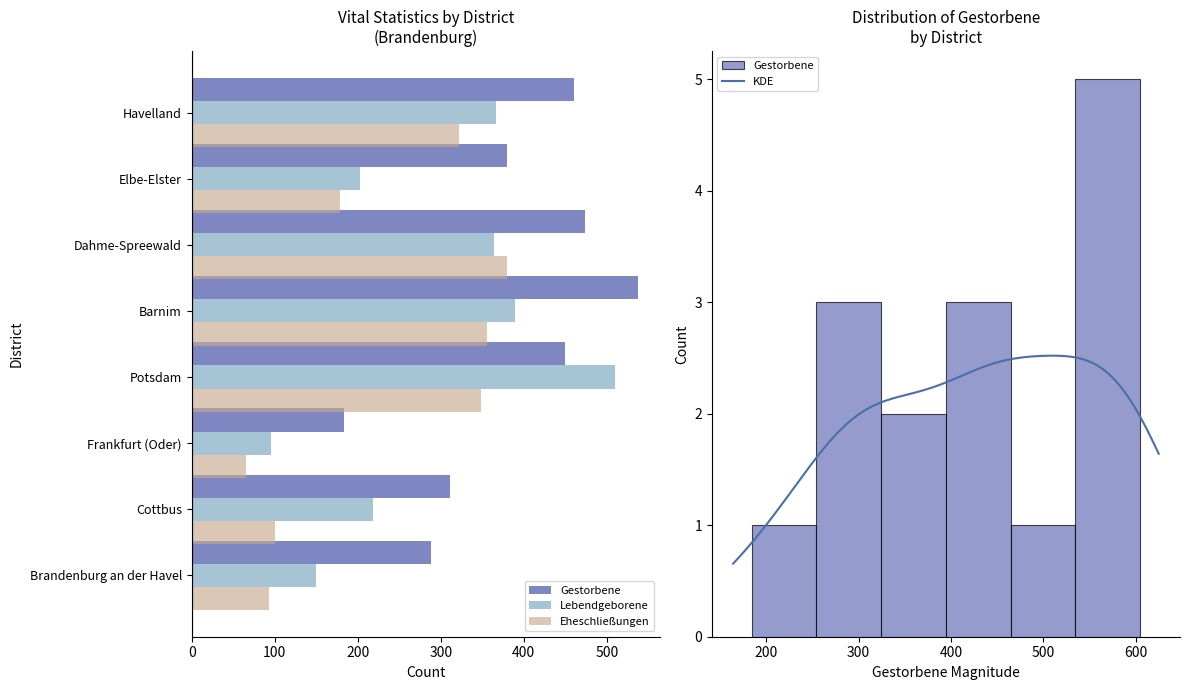

What is the highest value of the KDE series?

2.5